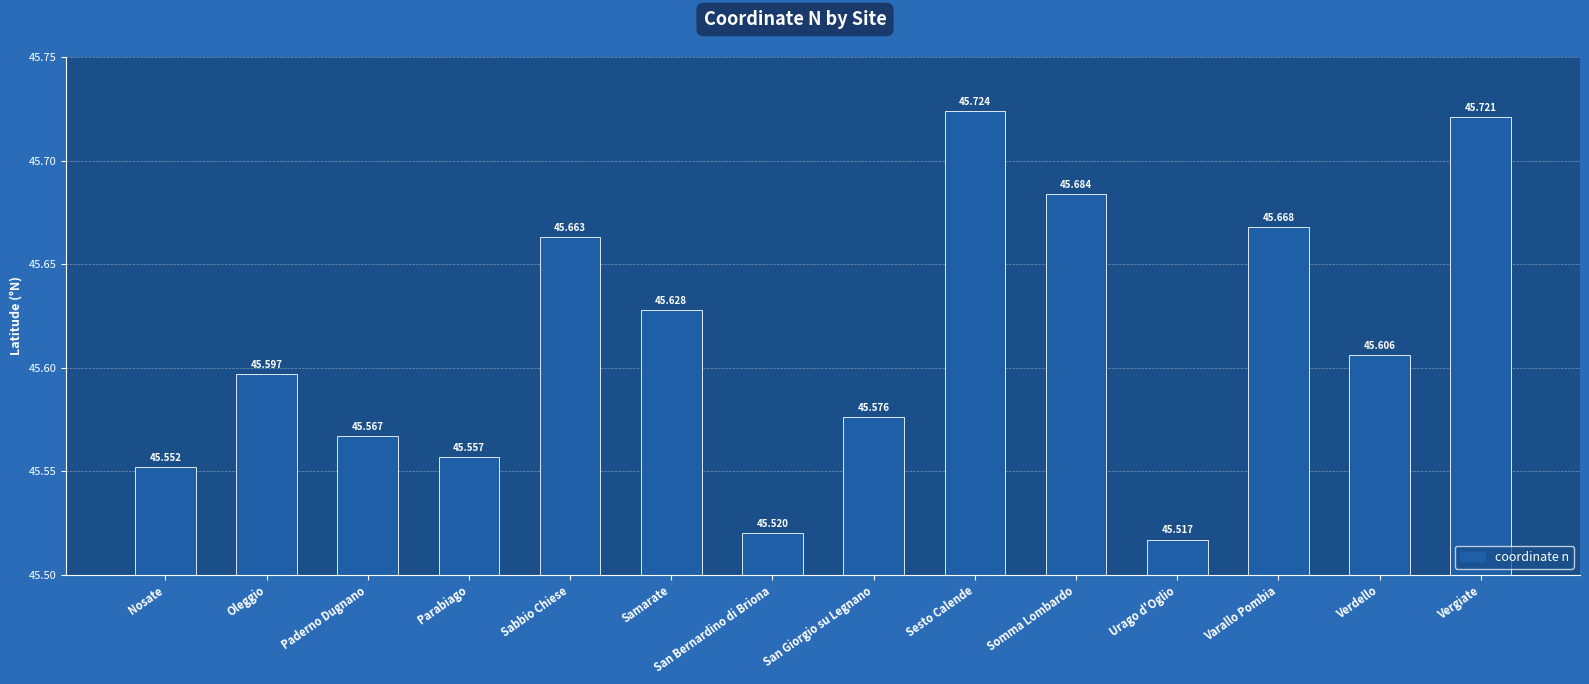

Reading left to right, what are all the values shown in this chart?

45.6	45.6	45.6	45.6	45.7	45.6	45.5	45.6	45.7	45.7	45.5	45.7	45.6	45.7